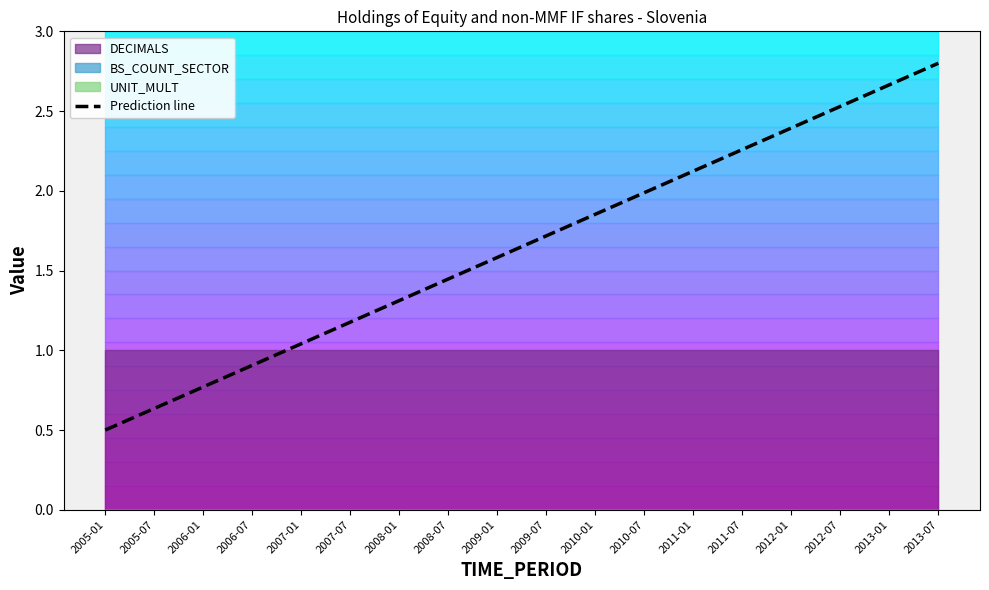

Reading left to right, what are all the values shown in this chart?

0.5	0.6	0.8	0.9	1.0	1.2	1.3	1.4	1.6	1.7	1.9	2.0	2.1	2.3	2.4	2.5	2.7	2.8